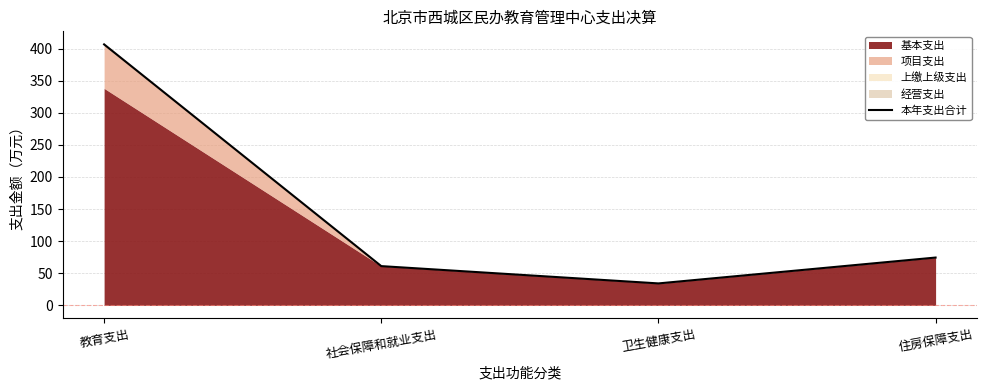

What is the maximum value shown in the chart?

406.5